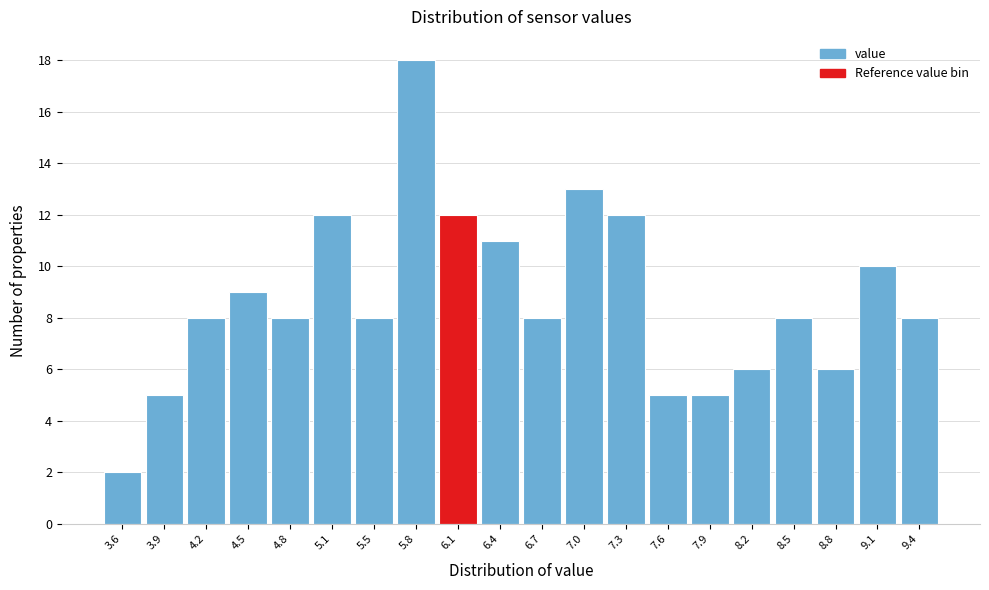

Reading left to right, list all the values displayed in this chart.

2	5	8	9	8	12	8	18	12	11	8	13	12	5	5	6	8	6	10	8